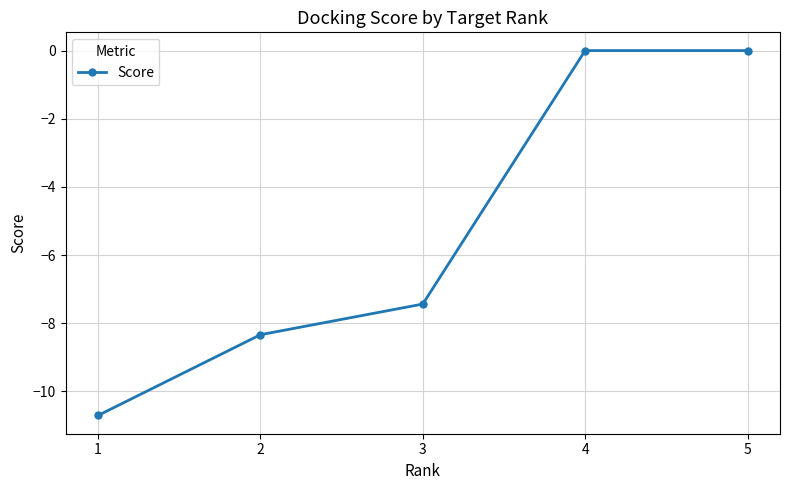

Reading left to right, what are all the values shown in this chart?

1=-10.7	2=-8.3	3=-7.4	4=0.0	5=0.0